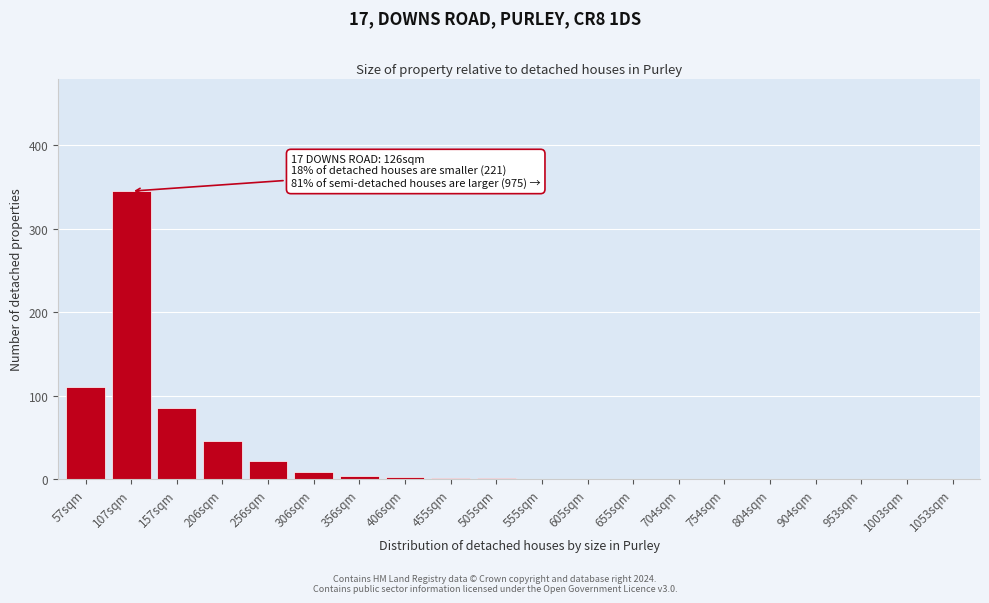

Is it true that the value at 904sqm is 0?

True